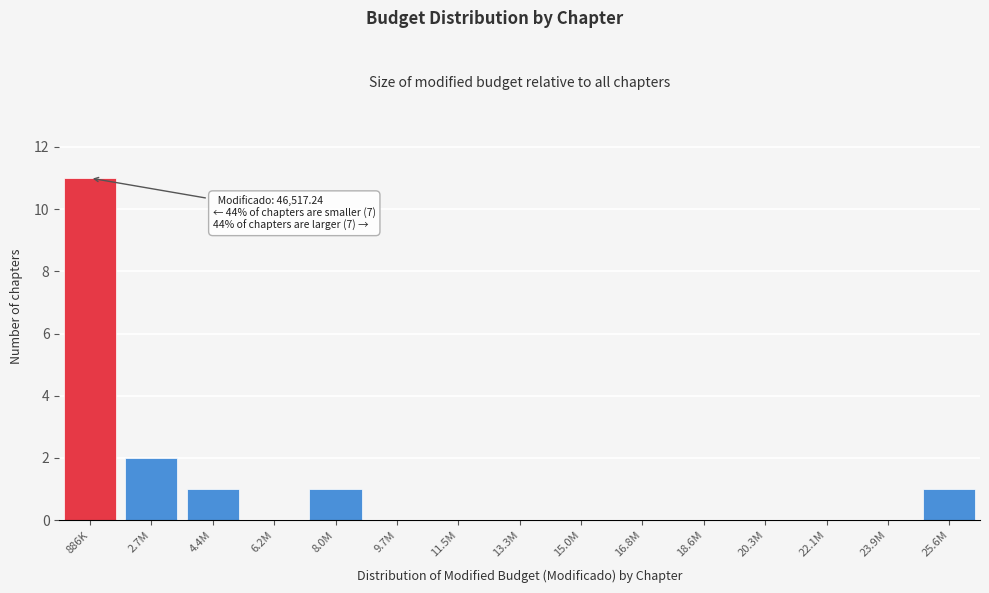

Reading right to left, what are all the values shown in this chart?

25.6M=1	23.9M=0	22.1M=0	20.3M=0	18.6M=0	16.8M=0	15.0M=0	13.3M=0	11.5M=0	9.7M=0	8.0M=1	6.2M=0	4.4M=1	2.7M=2	886K=11